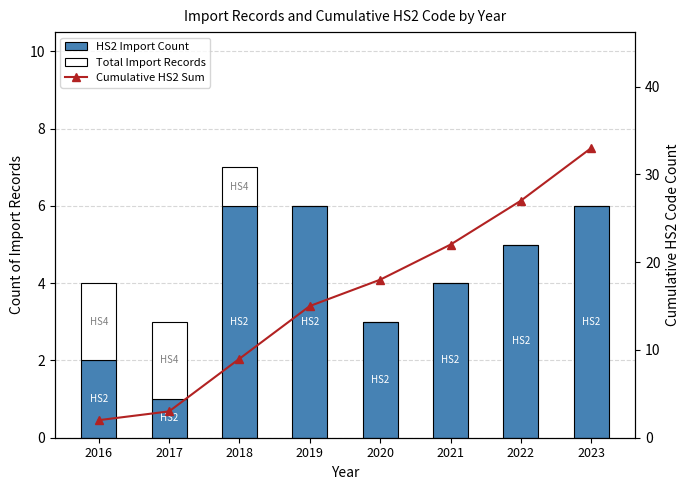

How many Cumulative HS2 Sum values are between 9 and 27?

5